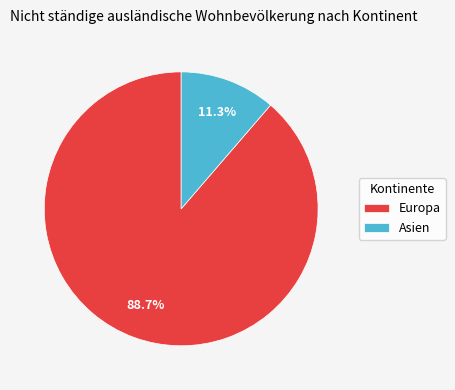

How much of the chart is everything except Europa?

11.3%